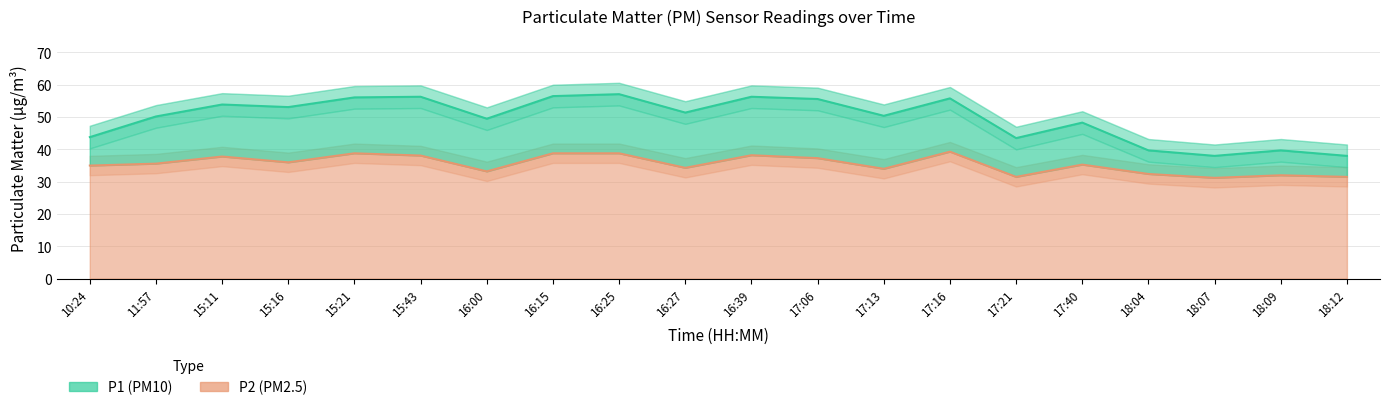

What is the total value across all series at 18:09?

71.7